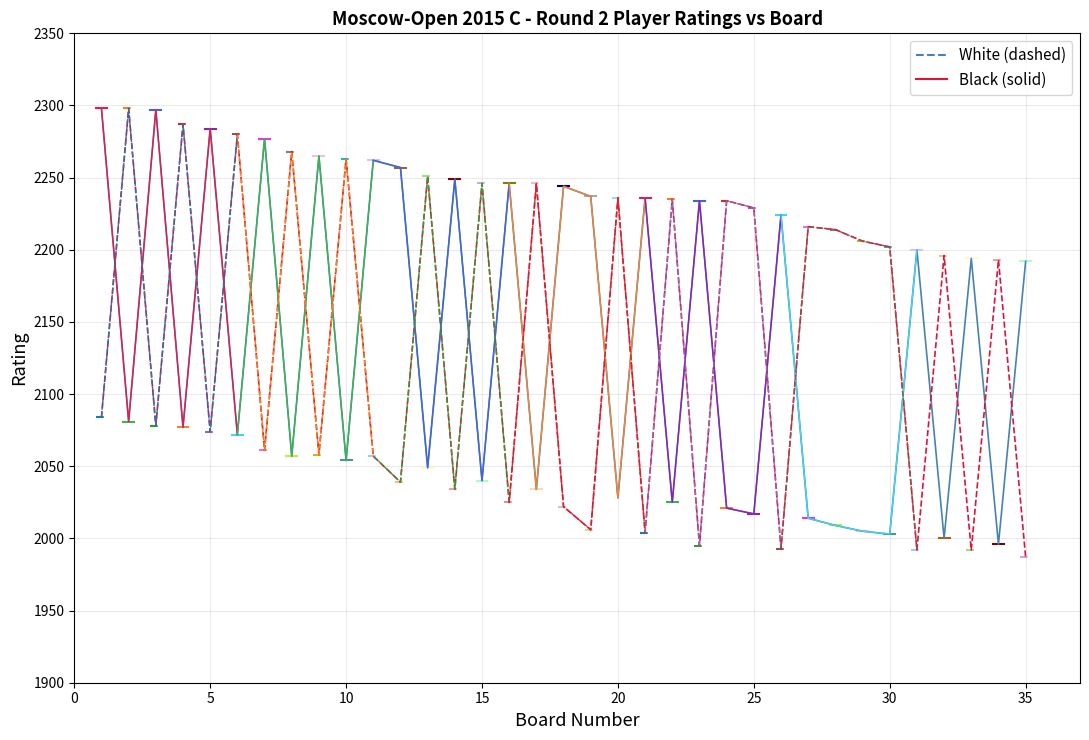

Does the chart display data point markers on the line(s)?

No